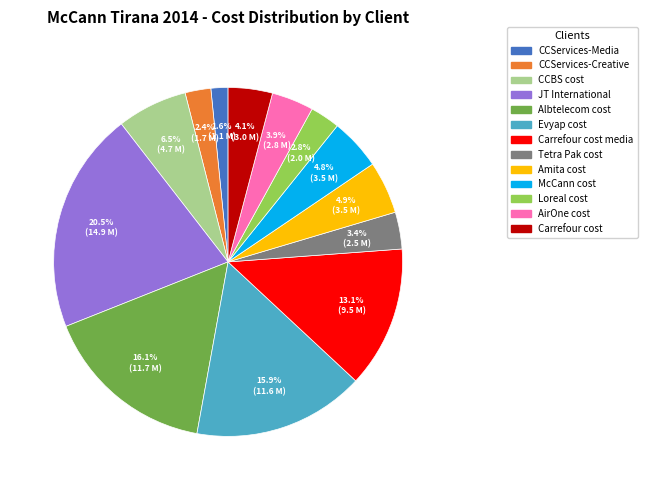

Is there any slice that represents more than half of the pie?

No